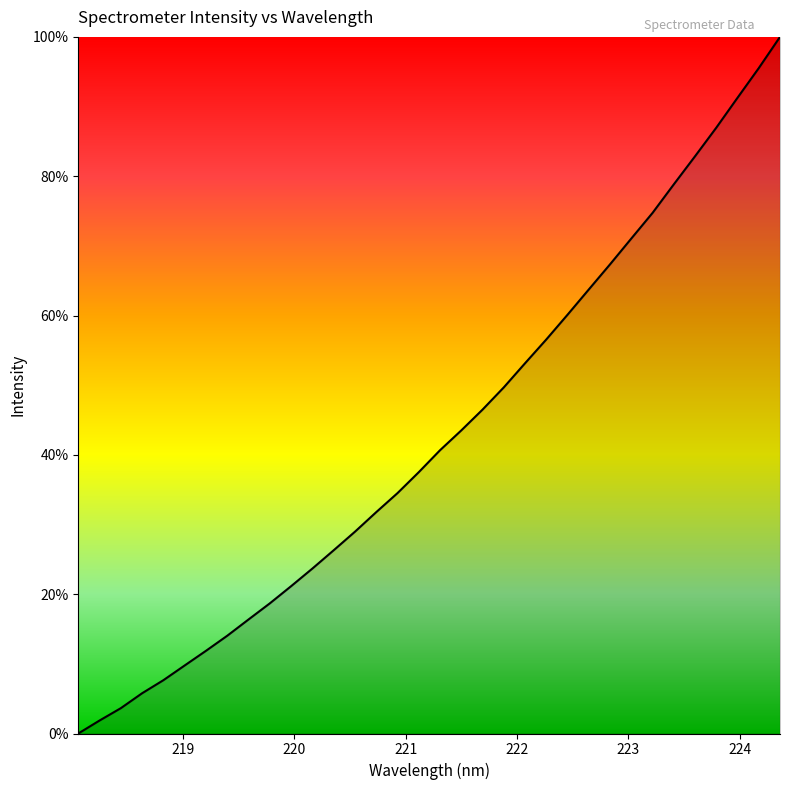

What is the maximum value shown in the chart?

100.0